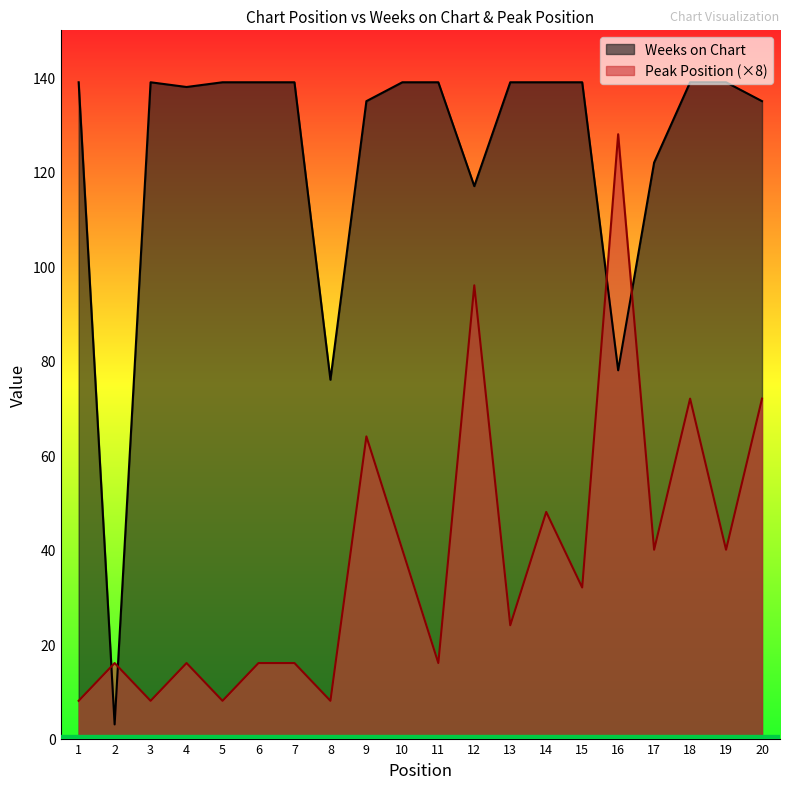

Which has a higher value, 15 or 4?

15